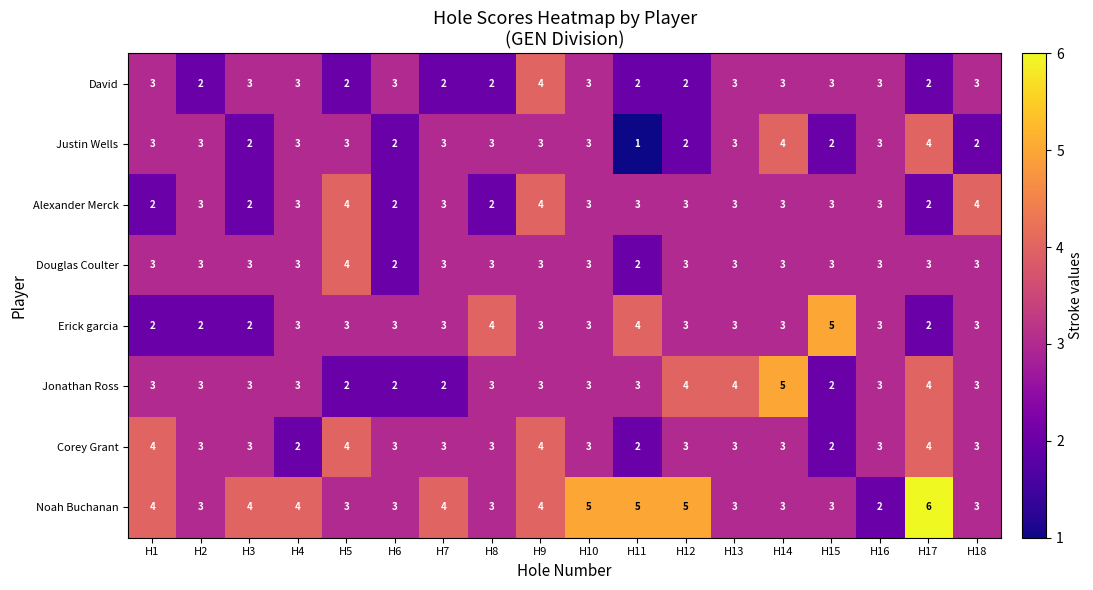

What value does the Alexander Merck series have at H18?

4